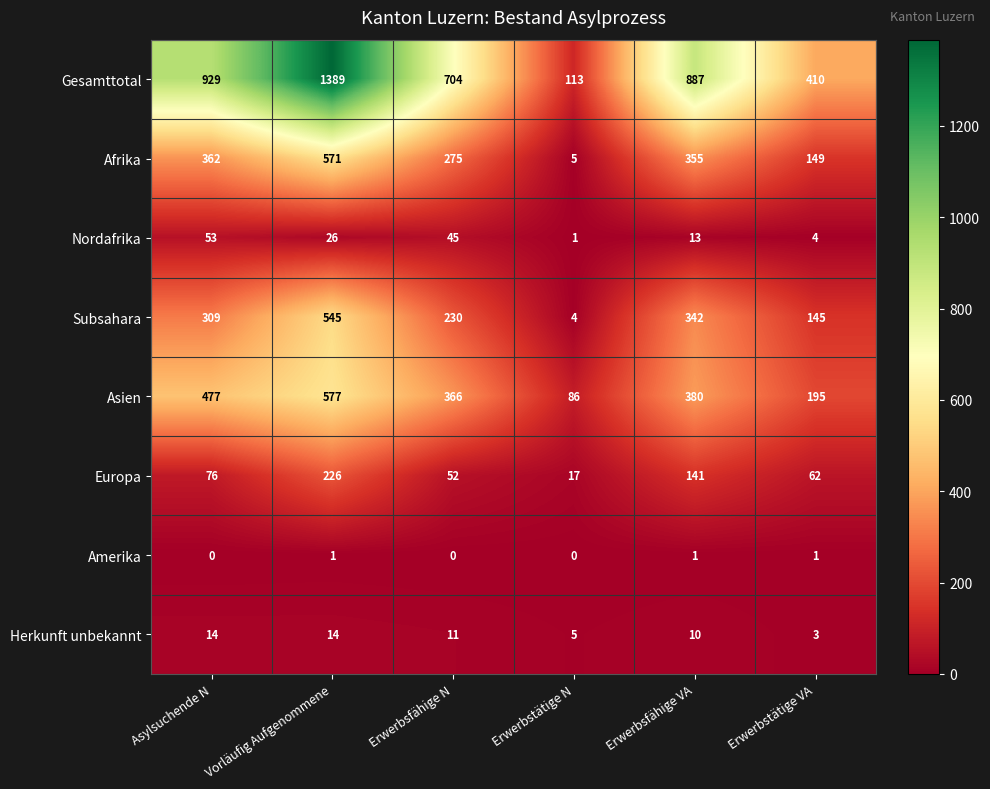

What is the sum of all Herkunft unbekannt values?

57